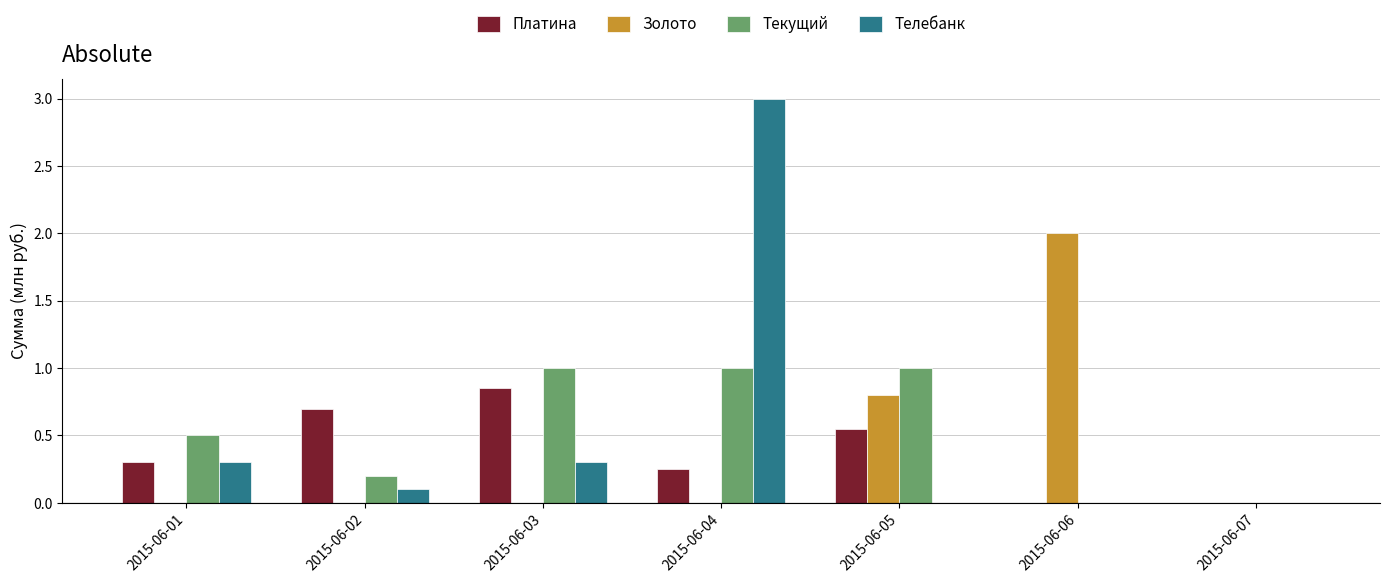

What is the sum of all Телебанк values?

3.7